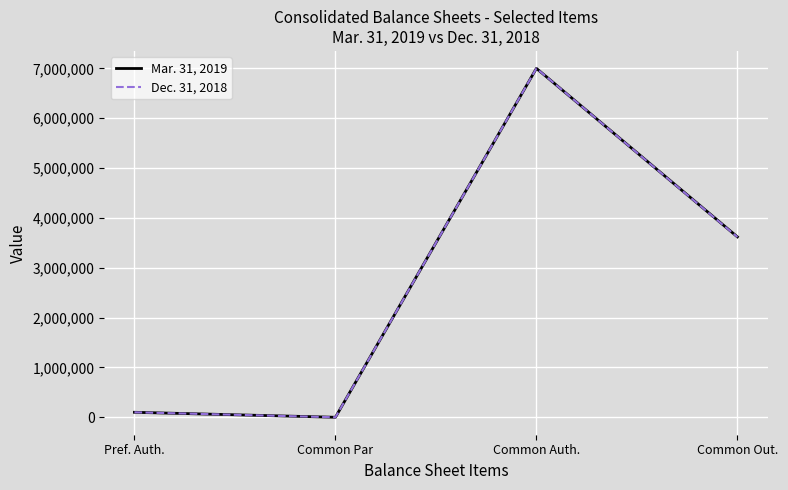

At which category is the sum across all series the highest?

Common Auth.